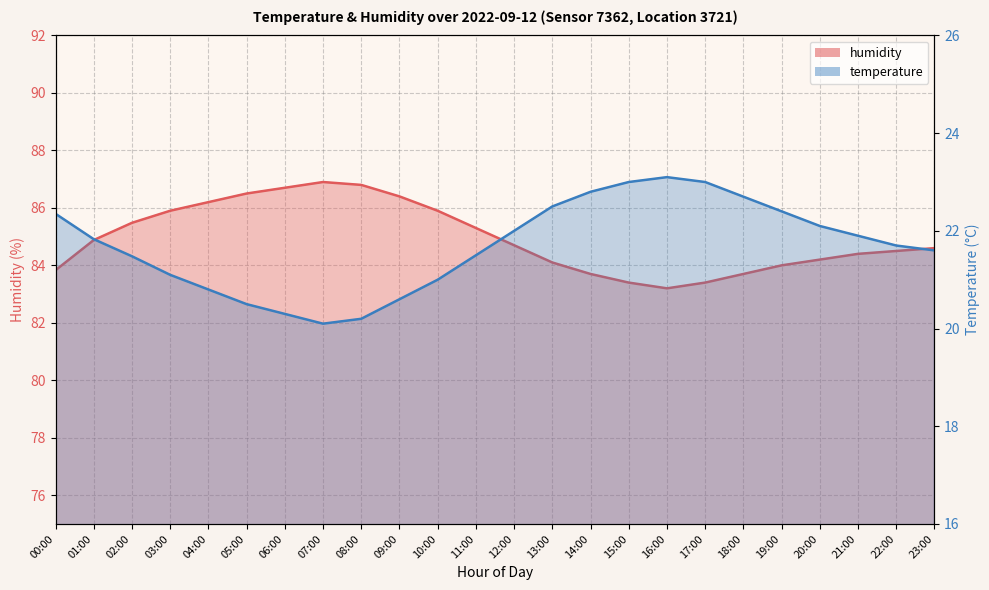

Which category has the highest value in the humidity series?

07:00